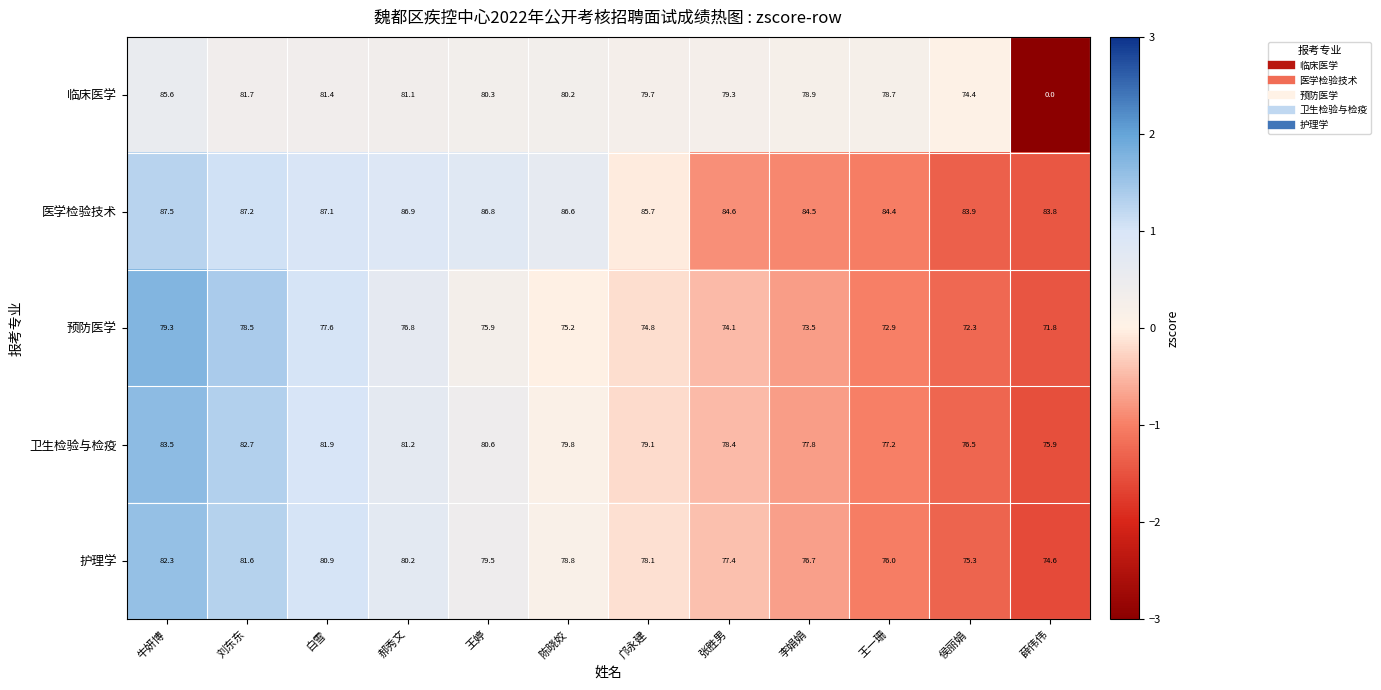

How many series are shown in this chart?

5